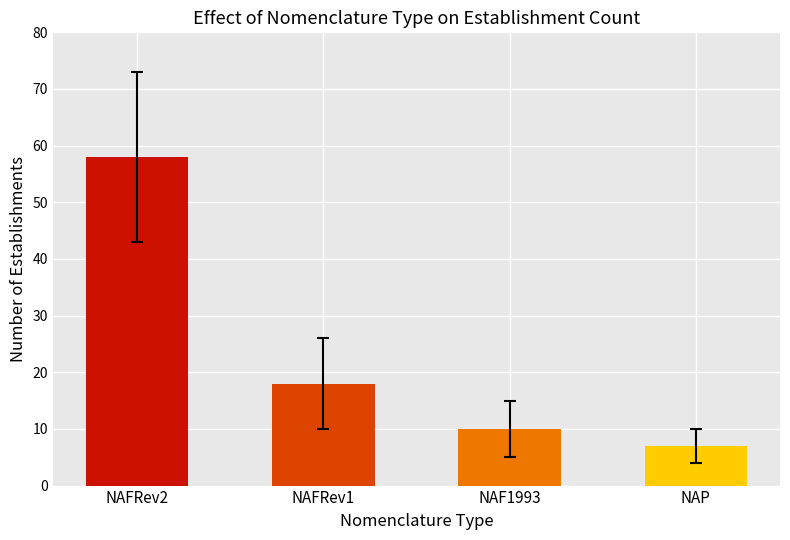

Reading left to right, what are all the values shown in this chart?

58	18	10	7